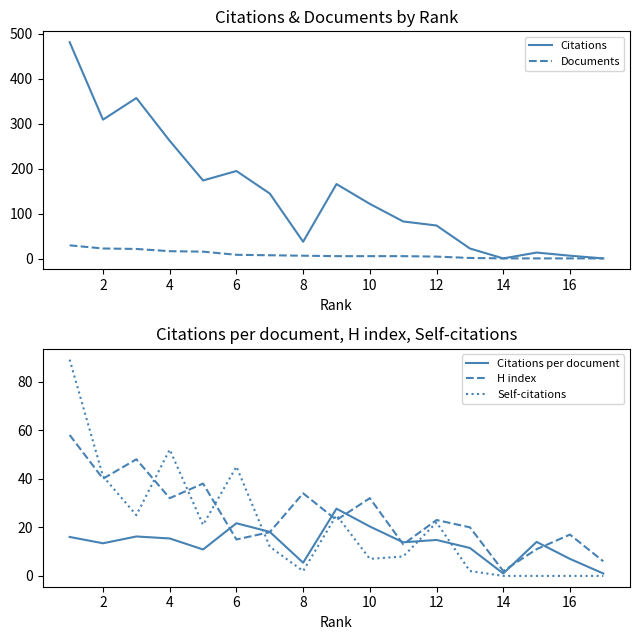

True or false: Documents and Citations per document cross at least once.

True